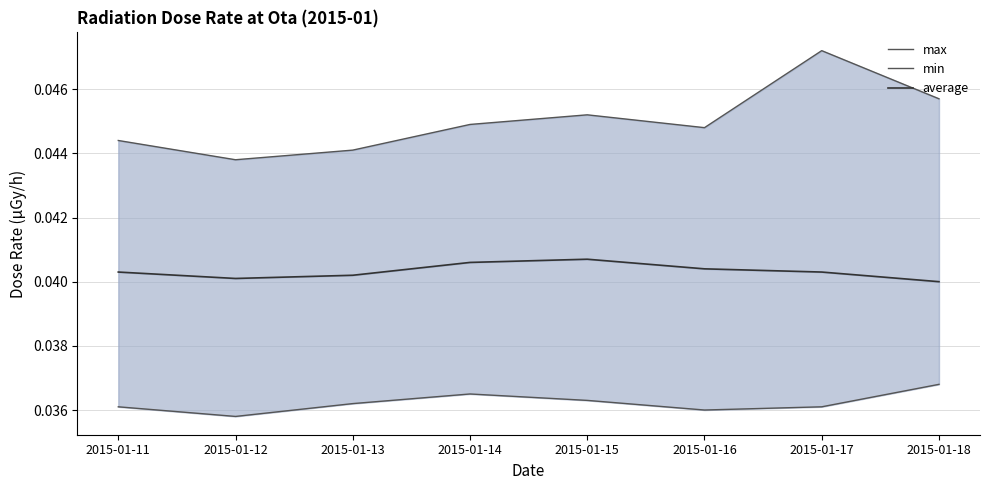

Is the value of average at 2015-01-15 greater than the value of min at 2015-01-11?

Yes